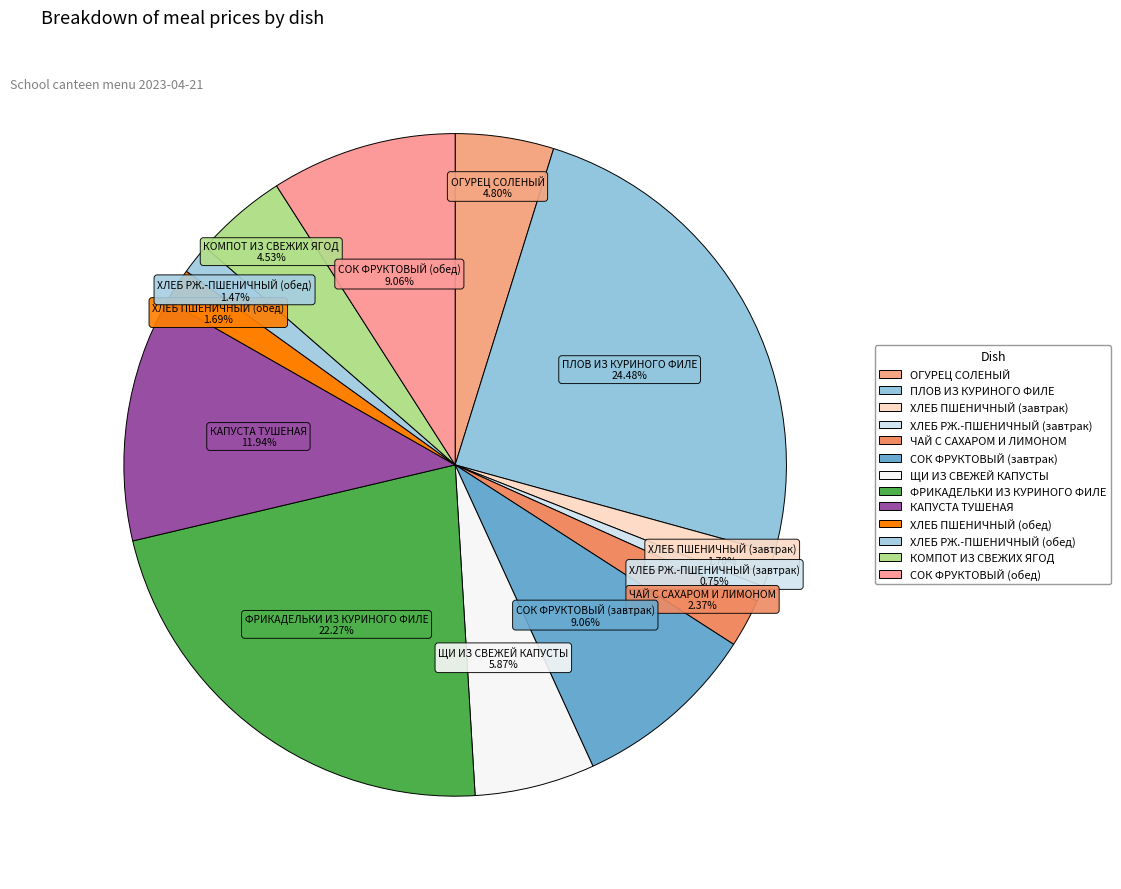

How many slices are in this pie chart?

13